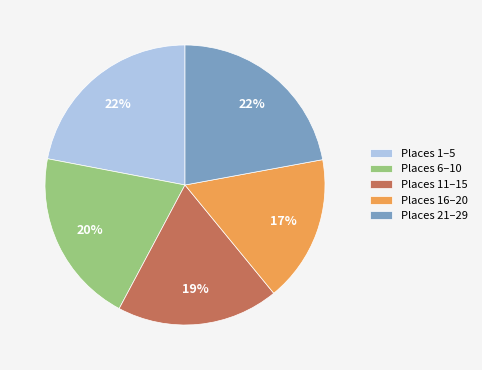

How many slices are in this pie chart?

5